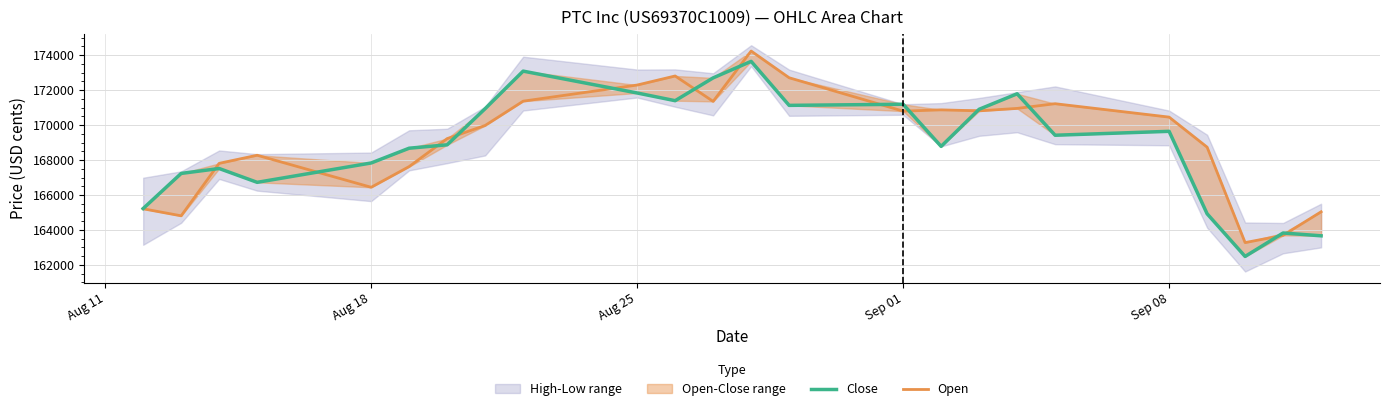

What is the sum of all Open values?

4060049